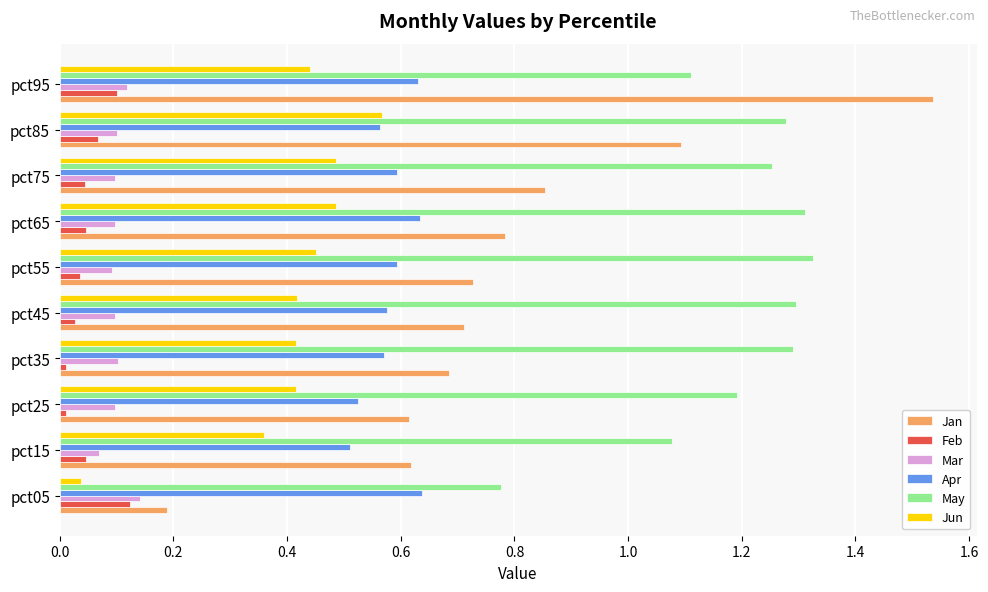

Is it true that Jan equals 0.2 at pct65?

False